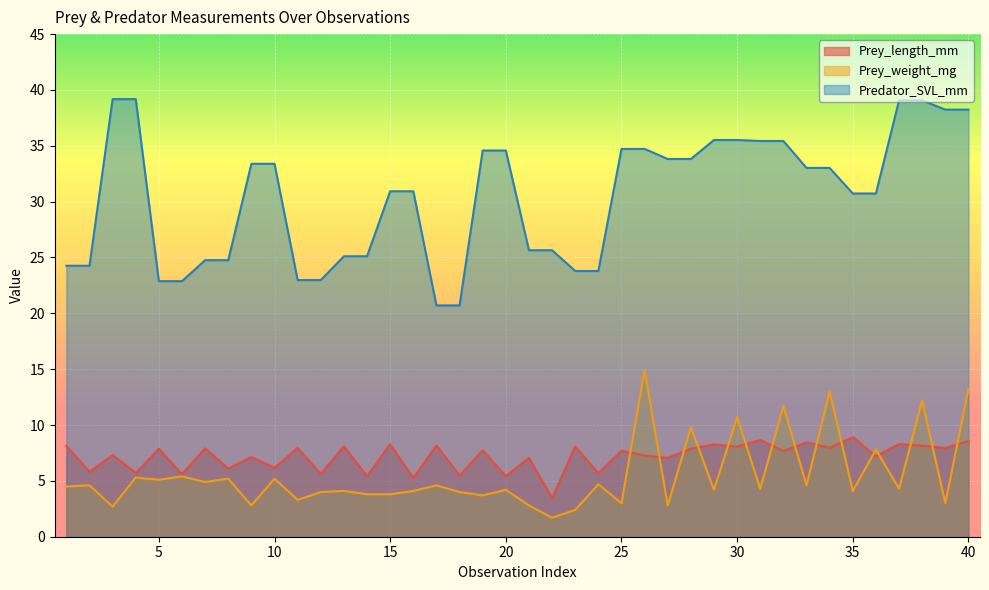

How many categories are shown in the chart?

40